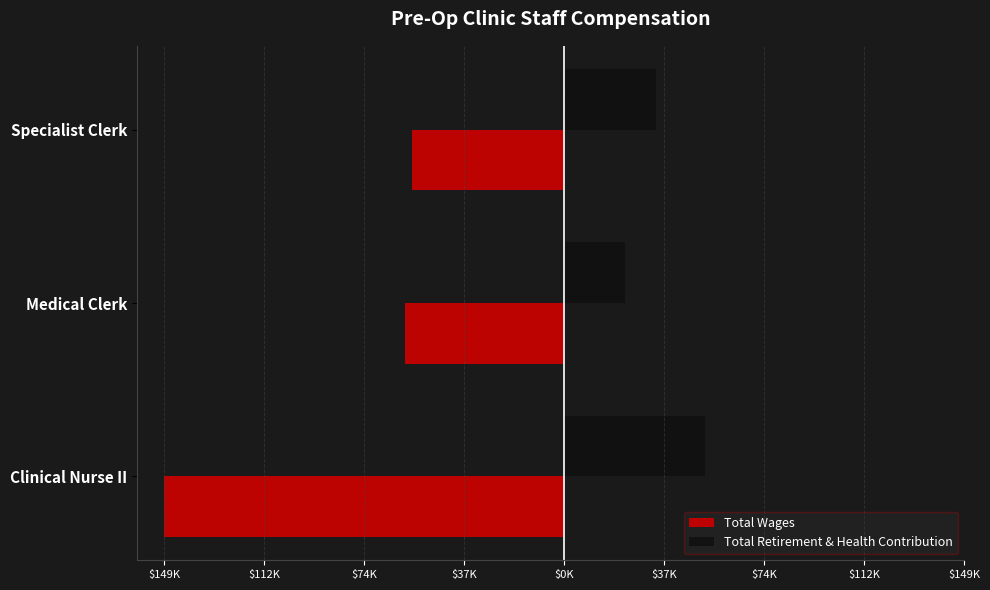

Rank the series by their maximum value, from highest to lowest.

Total Retirement & Health Contribution, Total Wages